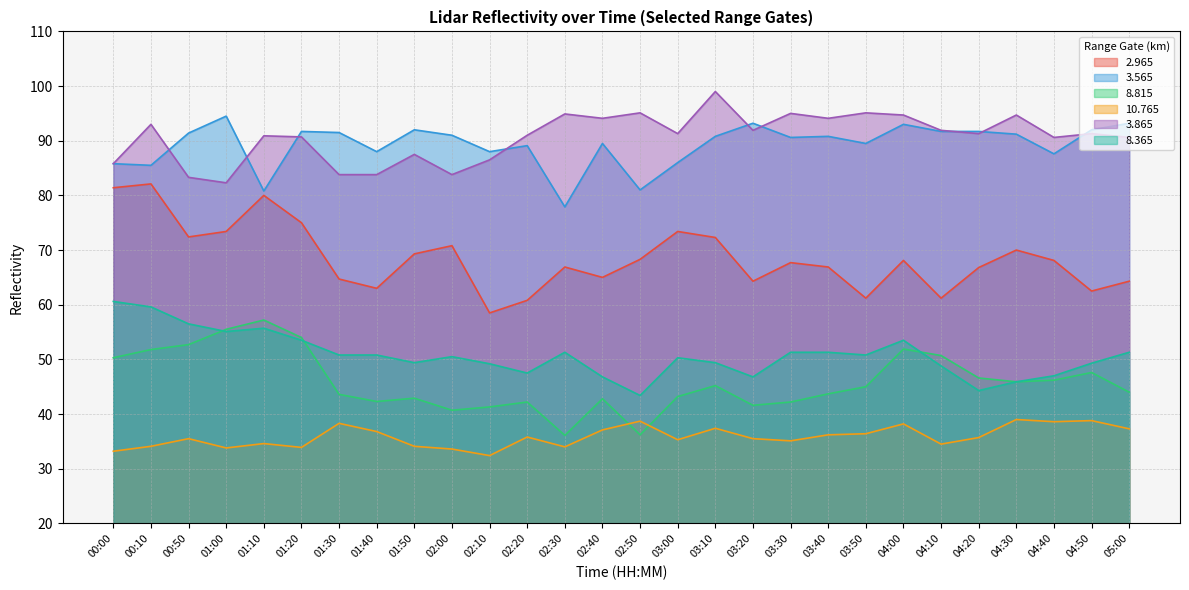

What is the lowest value of the   8.815 series?

36.1